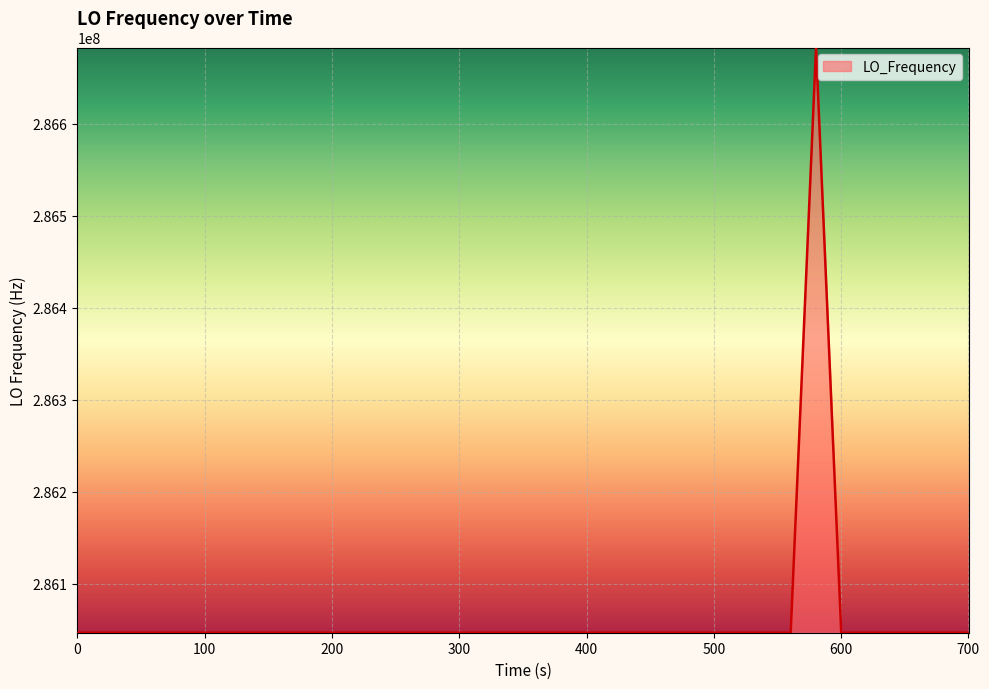

What is the difference between the maximum and minimum values?

635705.7